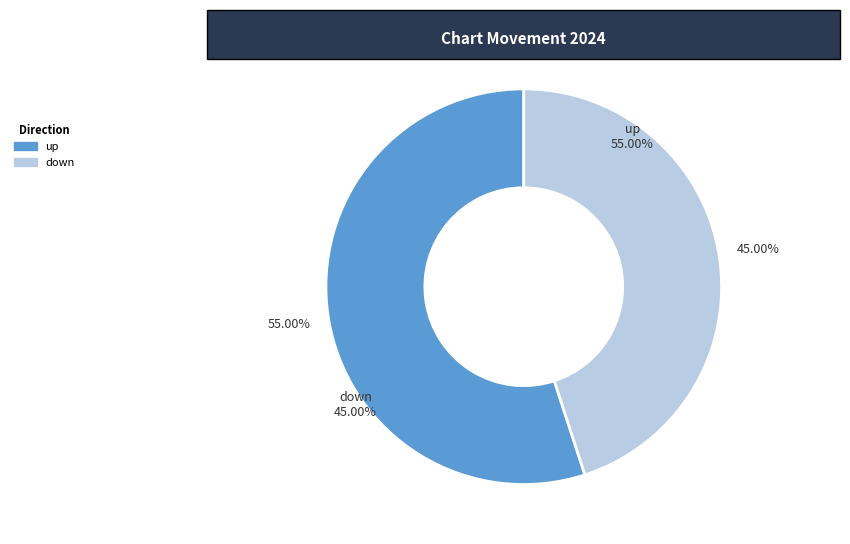

To the nearest percent, what is the combined percentage of down and up?

100%